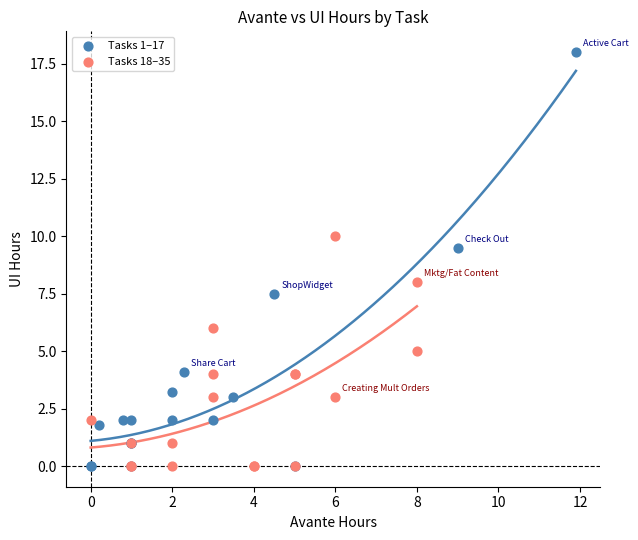

Which series reaches the maximum Y coordinate?

Tasks 1–17